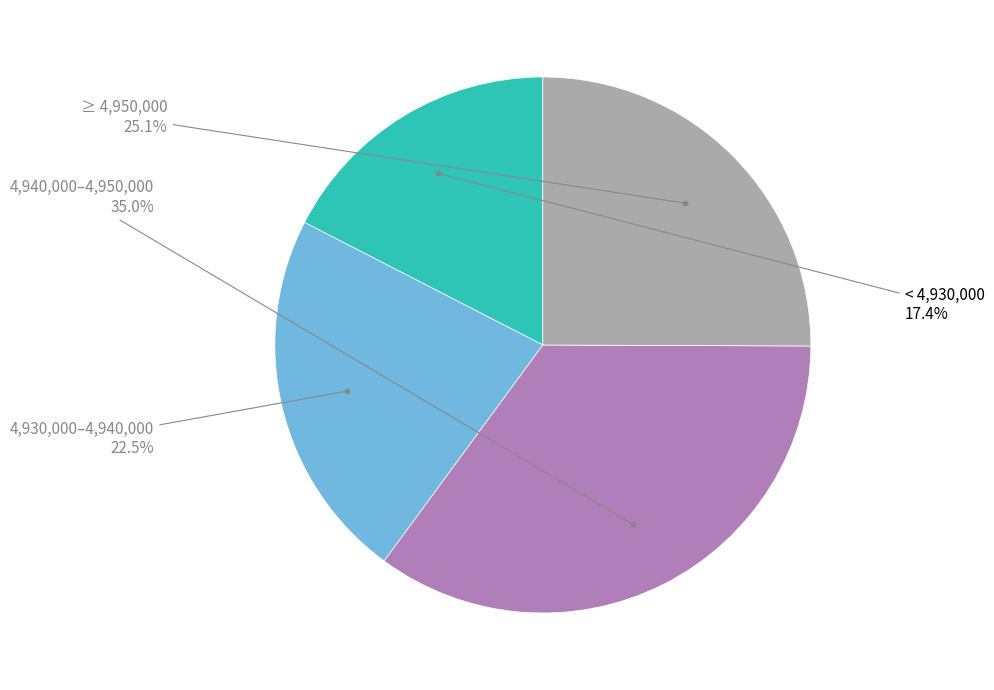

Is there any slice that represents more than half of the pie?

No